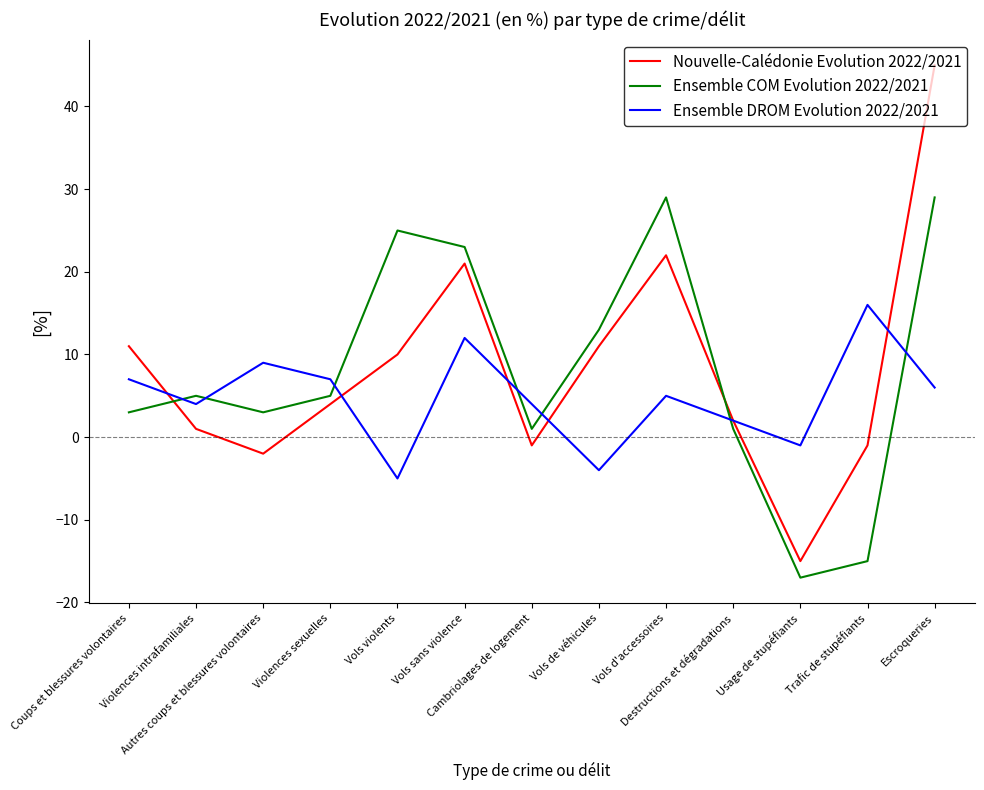

Reading left to right, extract all data points from this chart.

Nouvelle-Calédonie Evolution 2022/2021: Coups et blessures volontaires=11	Violences intrafamiliales=1	Autres coups et blessures volontaires=-2	Violences sexuelles=4	Vols violents=10	Vols sans violence=21	Cambriolages de logement=-1	Vols de véhicules=11	Vols d'accessoires=22	Destructions et dégradations=2	Usage de stupéfiants=-15	Trafic de stupéfiants=-1	Escroqueries=45
Ensemble COM Evolution 2022/2021: Coups et blessures volontaires=3	Violences intrafamiliales=5	Autres coups et blessures volontaires=3	Violences sexuelles=5	Vols violents=25	Vols sans violence=23	Cambriolages de logement=1	Vols de véhicules=13	Vols d'accessoires=29	Destructions et dégradations=1	Usage de stupéfiants=-17	Trafic de stupéfiants=-15	Escroqueries=29
Ensemble DROM Evolution 2022/2021: Coups et blessures volontaires=7	Violences intrafamiliales=4	Autres coups et blessures volontaires=9	Violences sexuelles=7	Vols violents=-5	Vols sans violence=12	Cambriolages de logement=4	Vols de véhicules=-4	Vols d'accessoires=5	Destructions et dégradations=2	Usage de stupéfiants=-1	Trafic de stupéfiants=16	Escroqueries=6